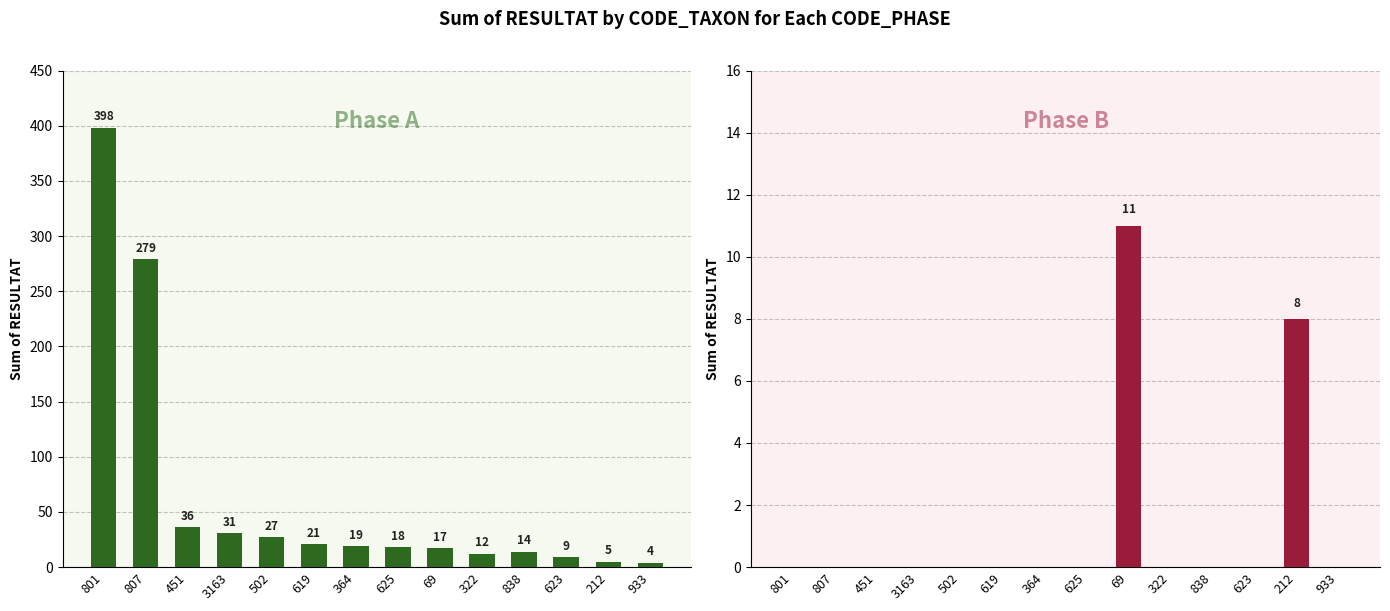

Reading left to right, list all the values displayed in this chart.

Phase A: 801=398	807=279	451=36	3163=31	502=27	619=21	364=19	625=18	69=17	322=12	838=14	623=9	212=5	933=4
Phase B: 801=0	807=0	451=0	3163=0	502=0	619=0	364=0	625=0	69=11	322=0	838=0	623=0	212=8	933=0